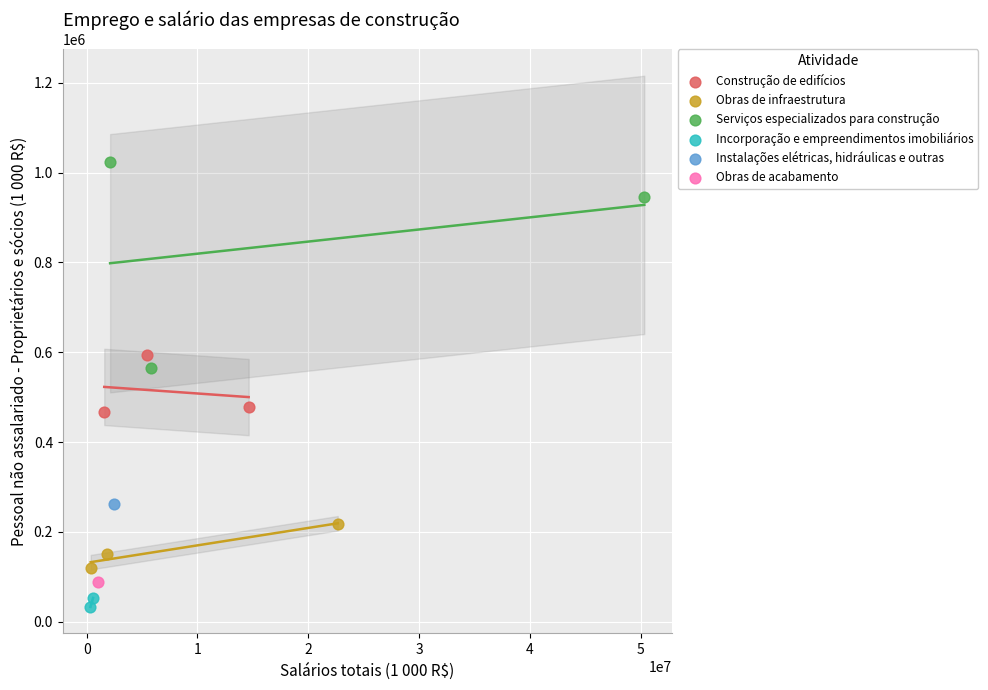

What are all the series names shown in the legend?

Construção de edifícios, Obras de infraestrutura, Serviços especializados para construção, Incorporação e empreendimentos imobiliários, Instalações elétricas, hidráulicas e outras, Obras de acabamento